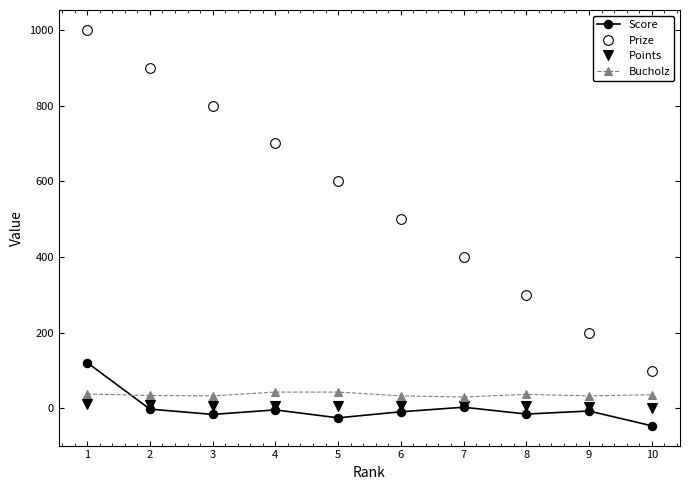

What is the difference between the second highest and second lowest values in the Prize series?

700